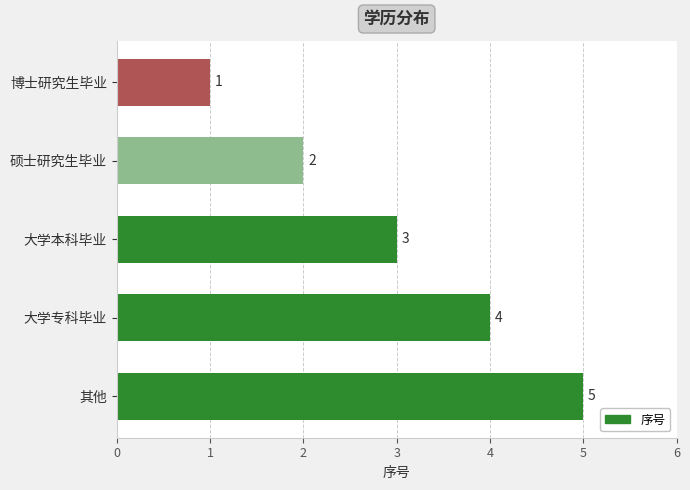

What position from the top is 大学专科毕业?

4